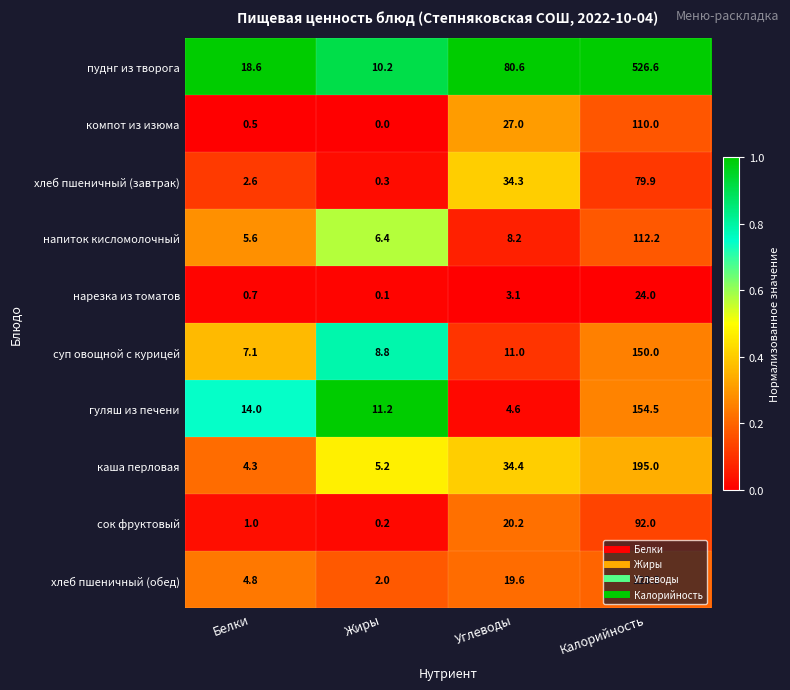

What is the approximate value of гуляш из печени at Белки?

14.0